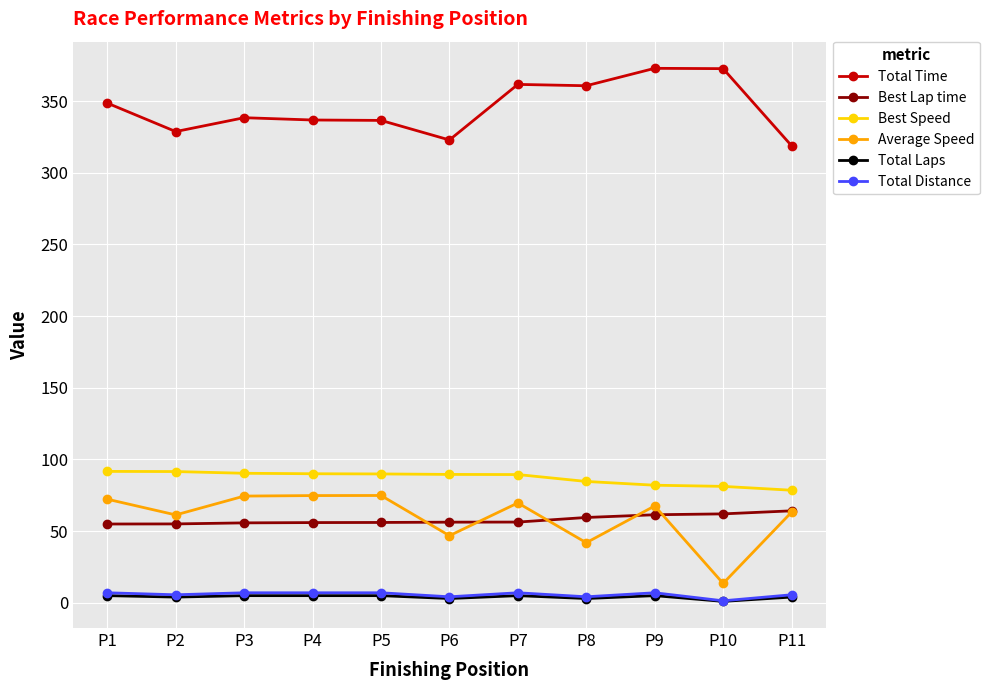

What is the greatest value displayed?

372.9